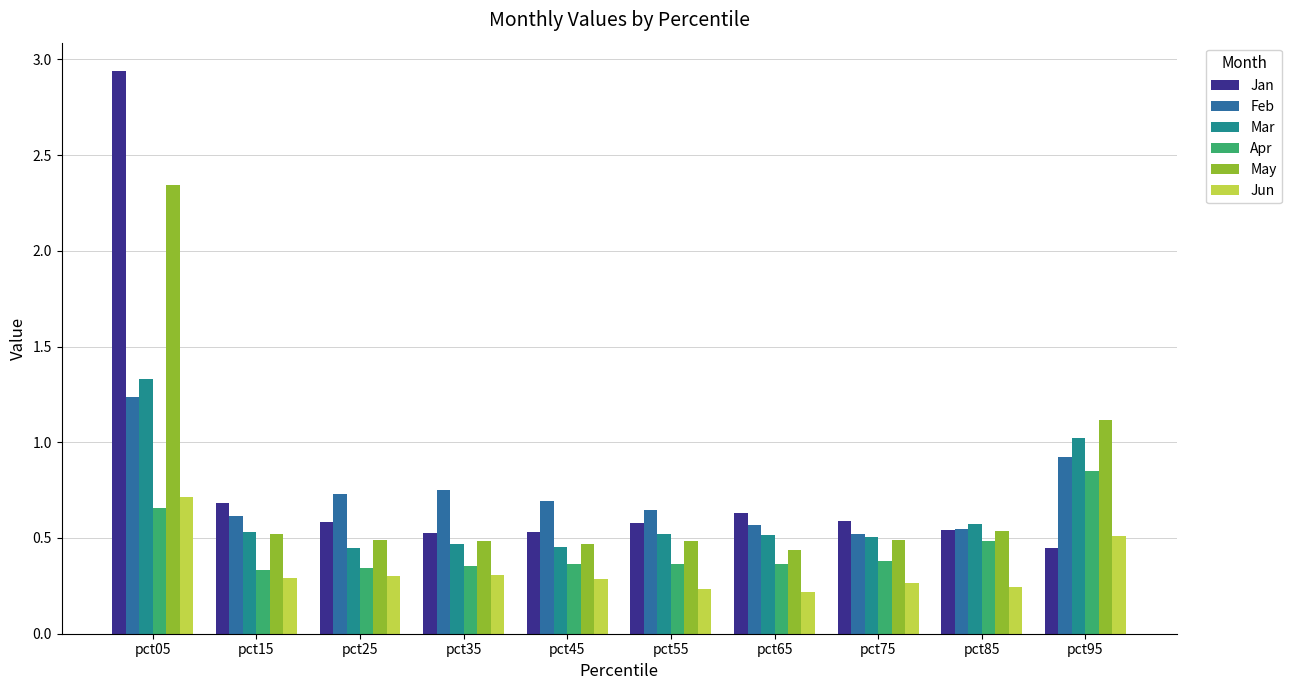

What are all the series names shown in the legend?

Jan, Feb, Mar, Apr, May, Jun